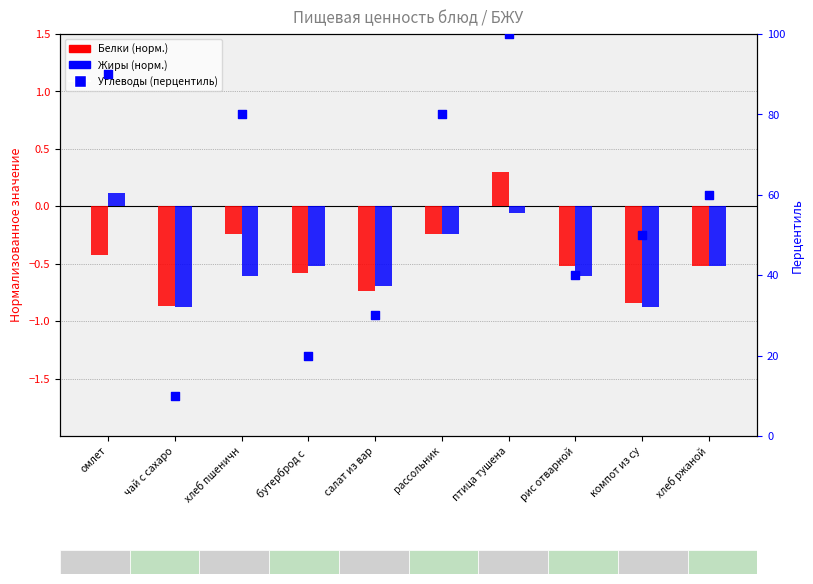

At how many categories does at least one series exceed 25?

8